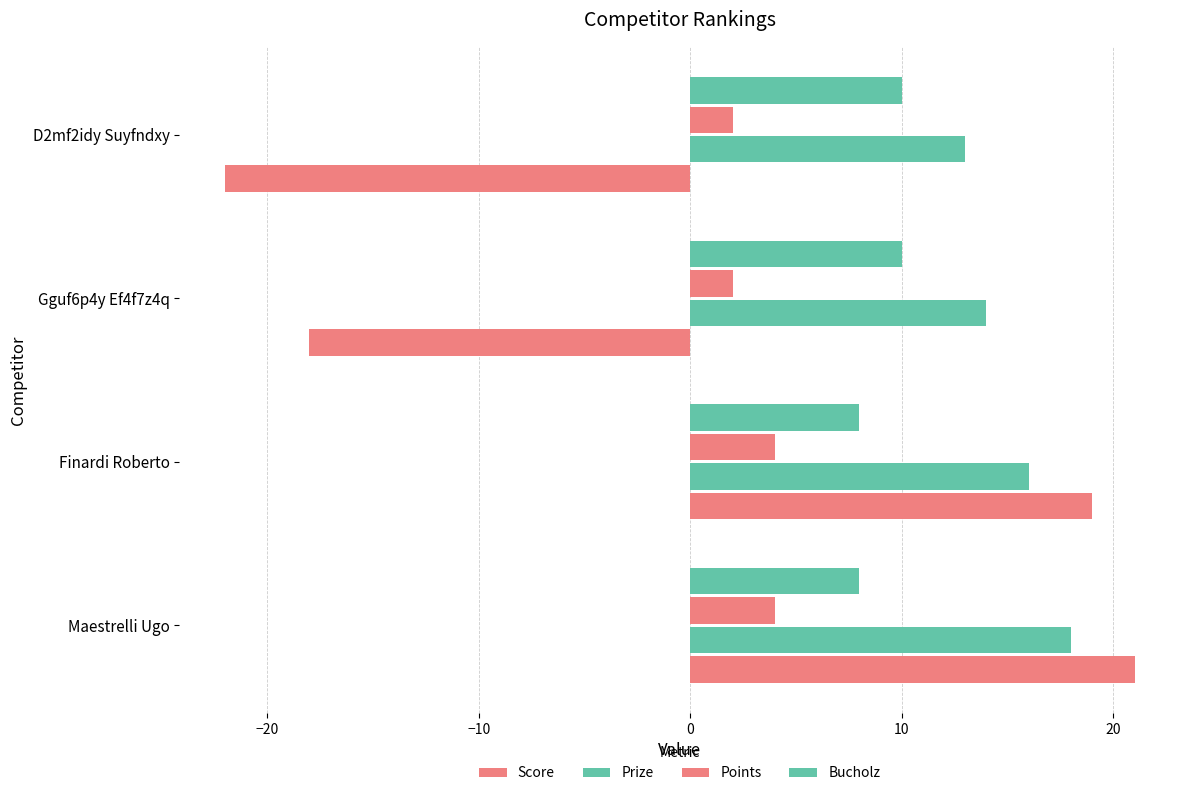

What is the greatest value displayed?

21